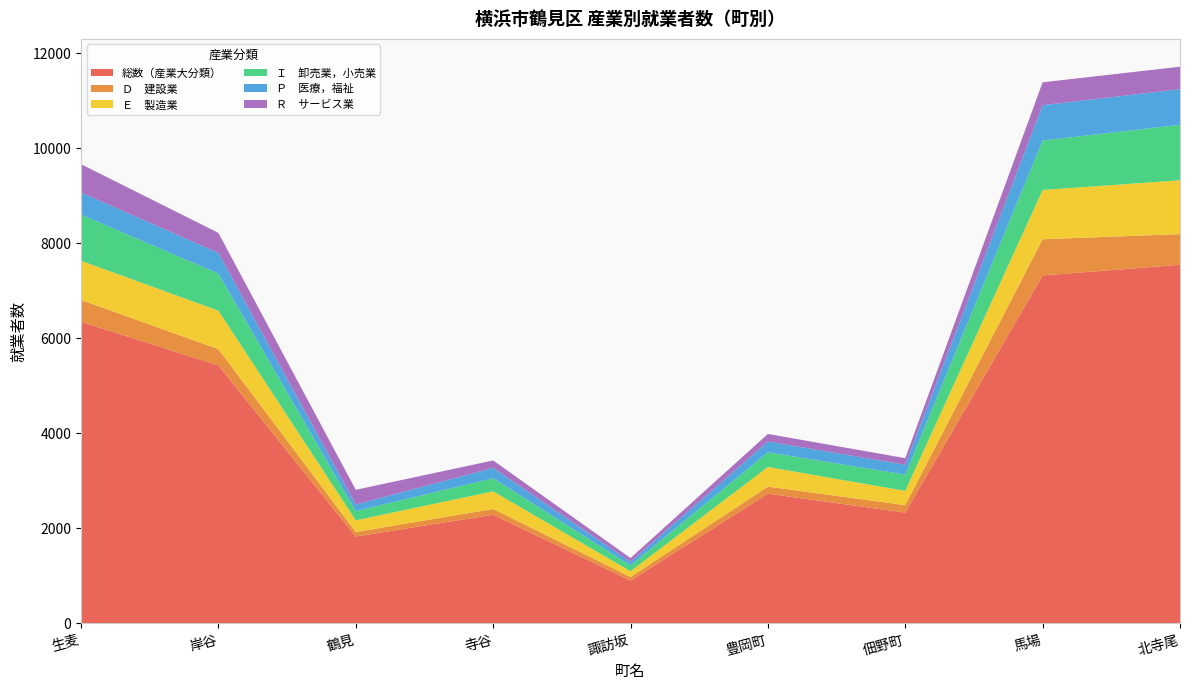

Reading left to right, extract all data points from this chart.

総数（産業大分類）: 6349	5430	1828	2288	902	2730	2333	7324	7548
Ｄ　建設業: 460	343	96	121	76	149	157	762	646
Ｅ　製造業: 824	810	246	371	120	414	299	1037	1133
Ｉ　卸売業，小売業: 971	781	195	275	121	309	343	1041	1168
Ｐ　医療，福祉: 465	433	138	219	77	225	208	744	749
Ｒ　サービス業: 596	422	309	156	80	161	138	481	473